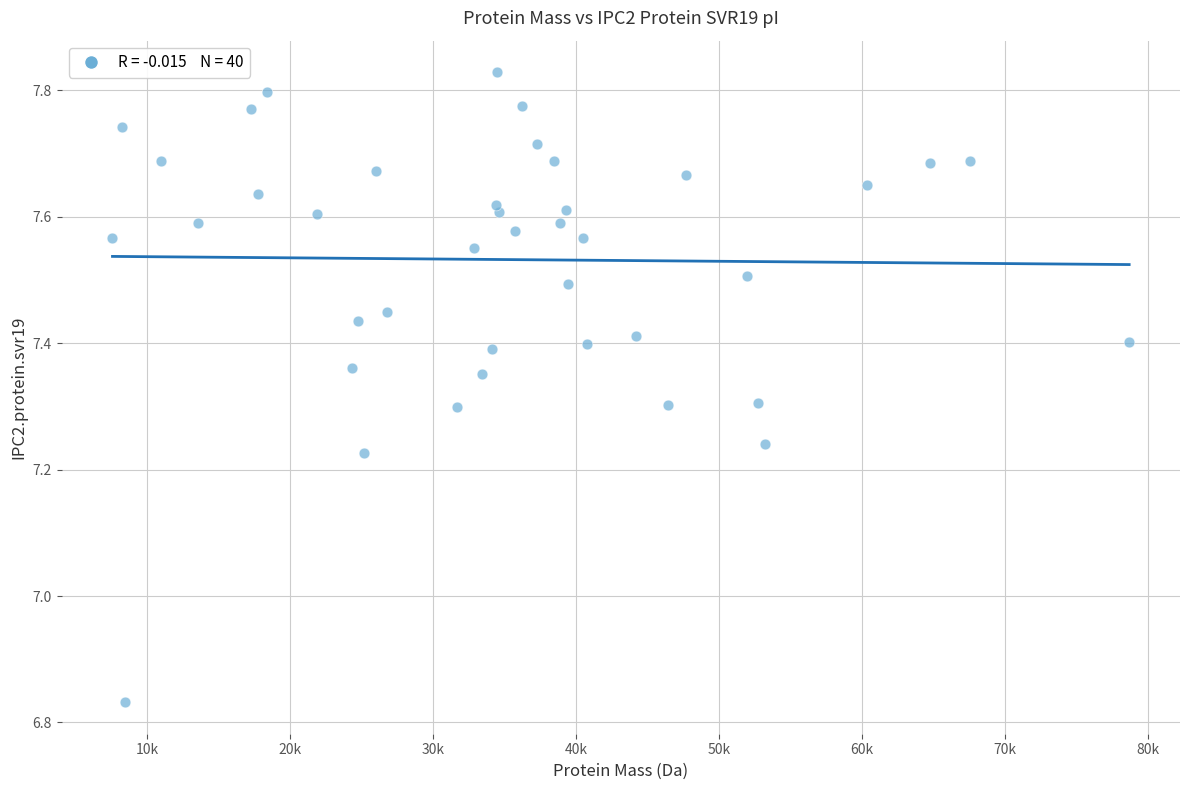

What is the range of X values (max minus min)?

71090.3